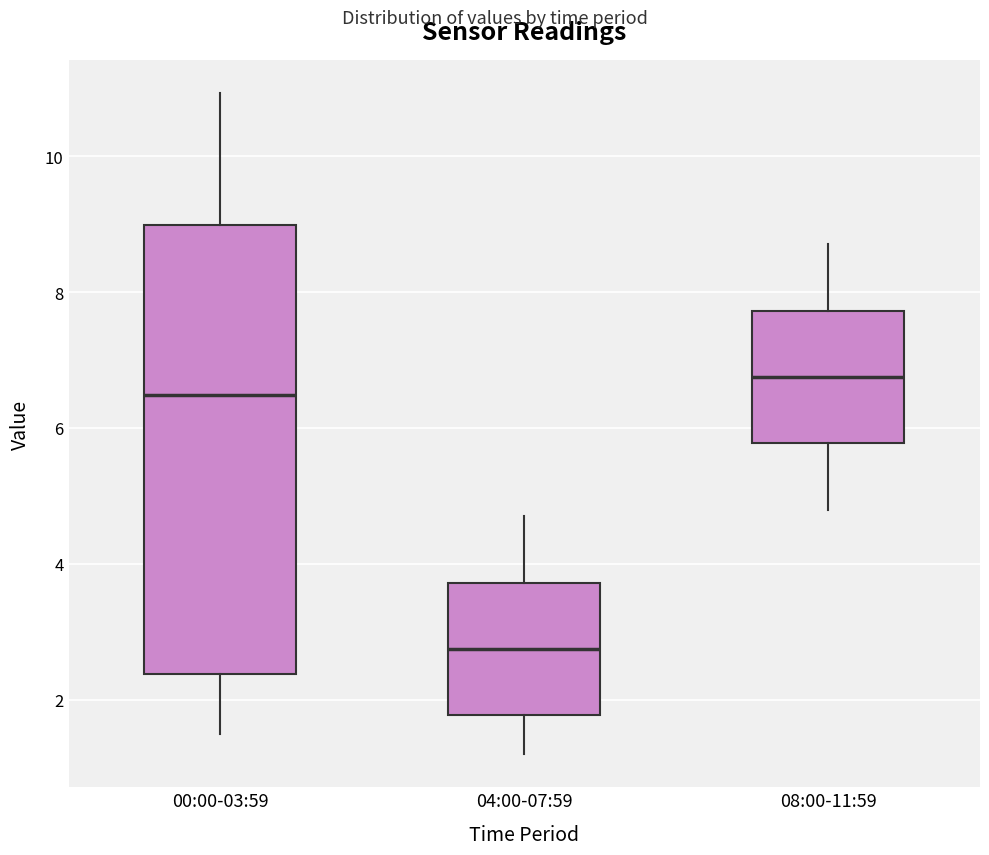

Reading left to right, transcribe this box plot: for each box, give where its median line is, the range the box spans, and where its two whiskers end, as read against the y-axis. The values are not printed on the chart, so give them approximately, as read against the axis.

00:00-03:59: median 6.4, box 2.4 to 9.0, whiskers 1.6 to 11.0
04:00-07:59: median 2.8, box 1.8 to 3.8, whiskers 1.2 to 4.8
08:00-11:59: median 6.8, box 5.8 to 7.8, whiskers 4.8 to 8.8